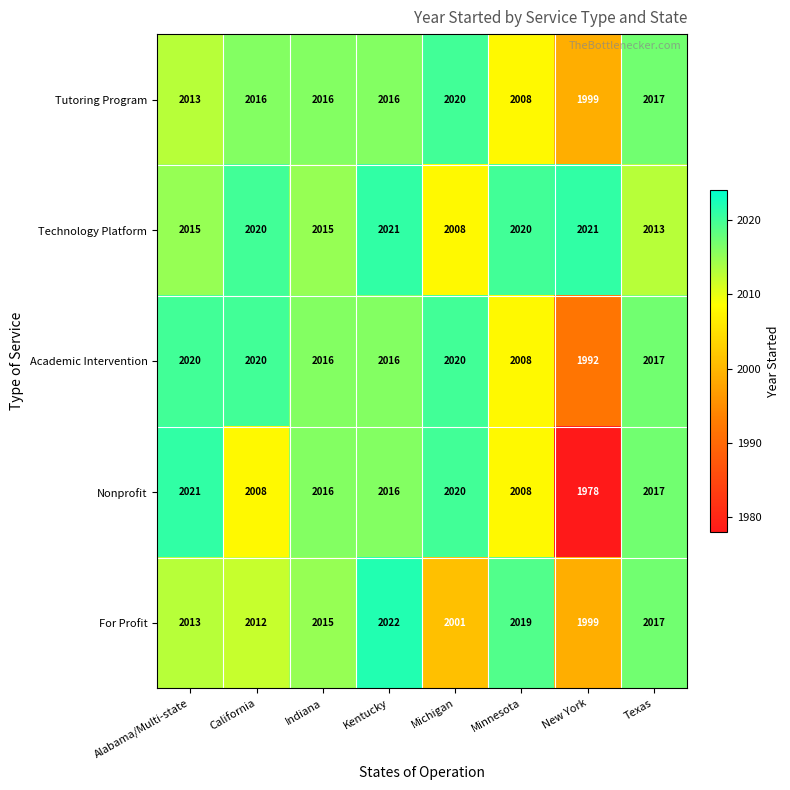

Read the Tutoring Program value at Michigan, to the nearest 10.

2020